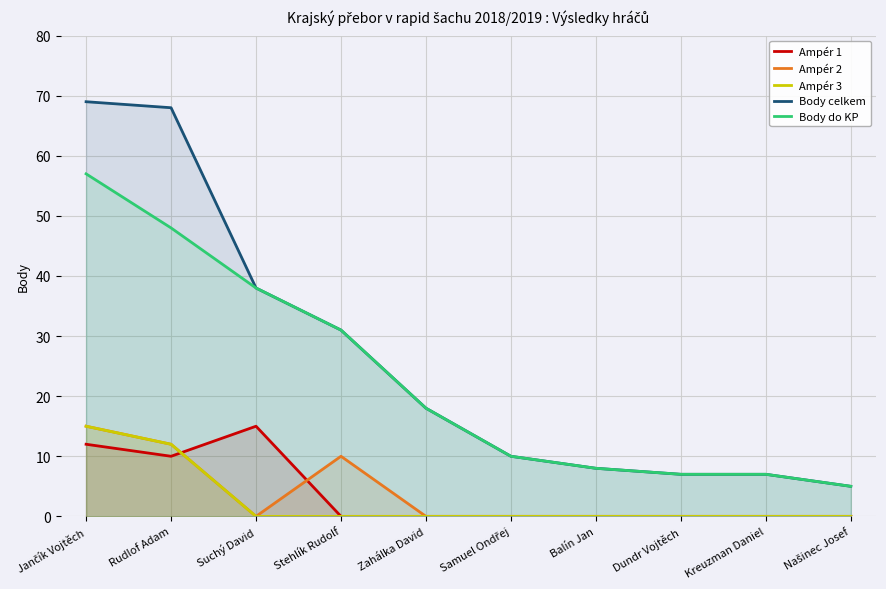

True or false: Ampér 2 and Body celkem cross at least once.

False